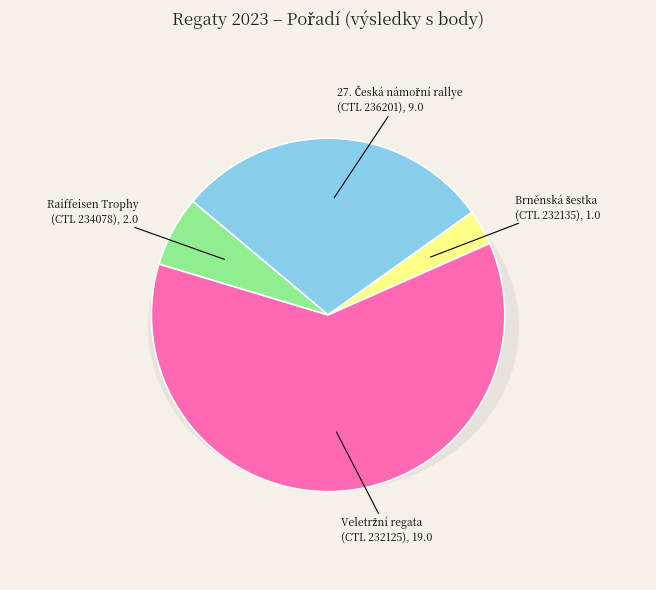

What portion of the pie excludes Veletržní regata
(CTL 232125), 19.0?

38.7%